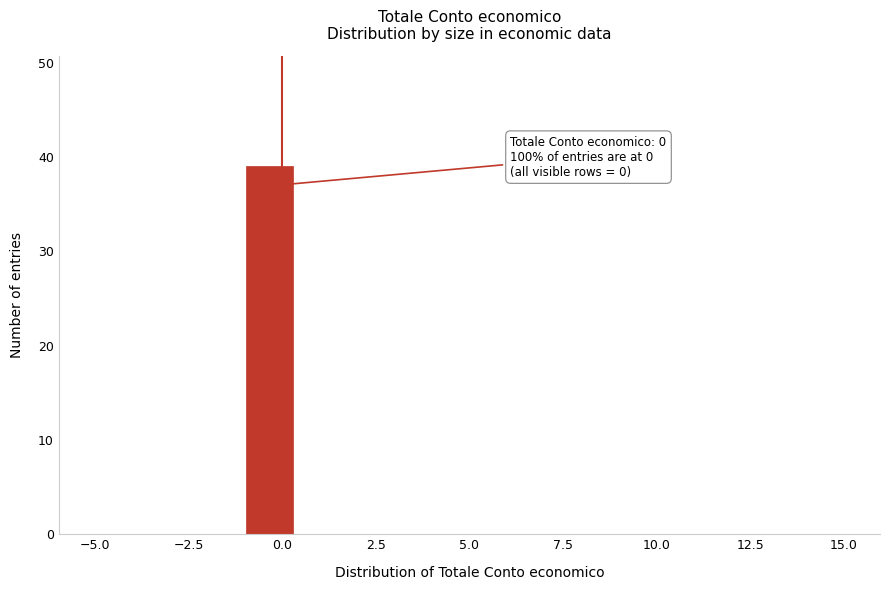

Read against the x-axis, roughly where is the centre of the tallest bar?

-0.5